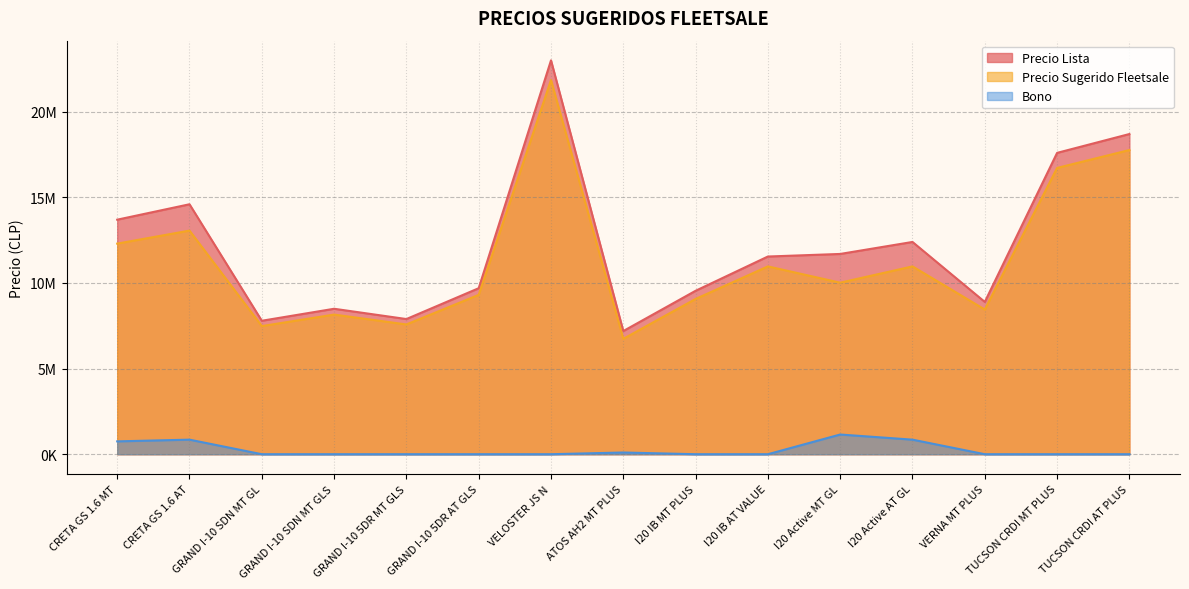

What are all the series names shown in the legend?

Precio Lista, Precio Sugerido Fleetsale, Bono